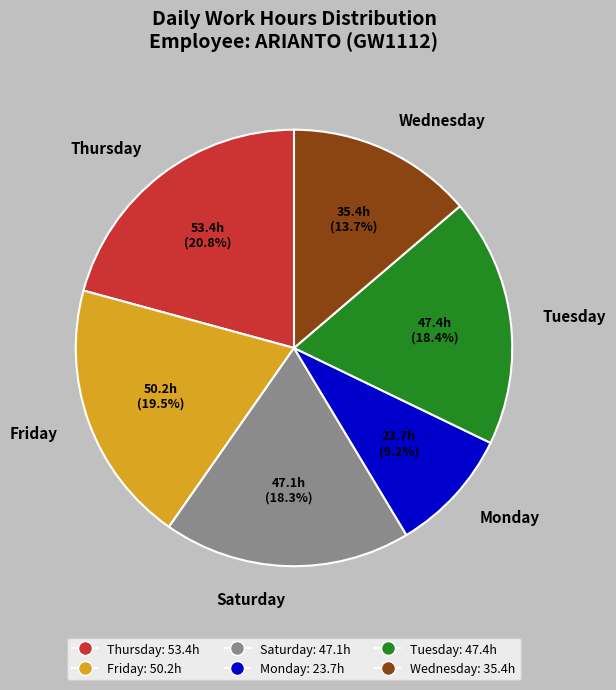

Does any single category account for the majority?

No